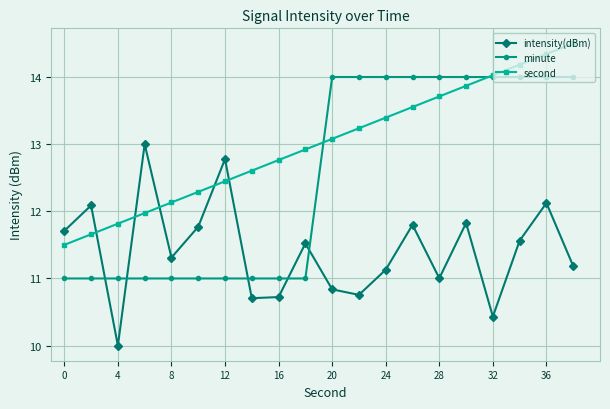

What are all the series names shown in the legend?

intensity(dBm), minute, second